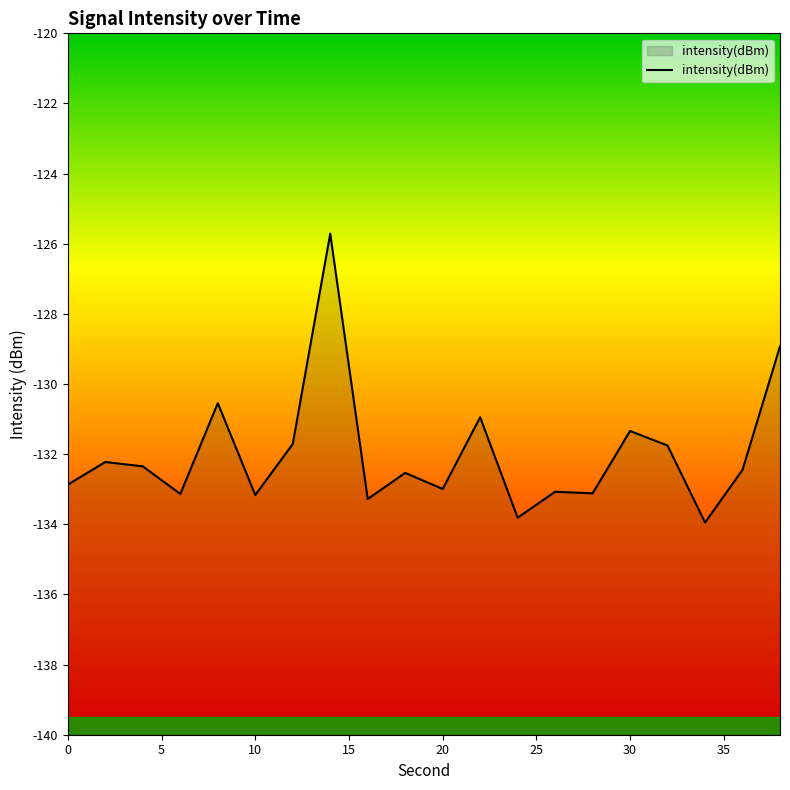

Between 38 and 12, which is larger?

38